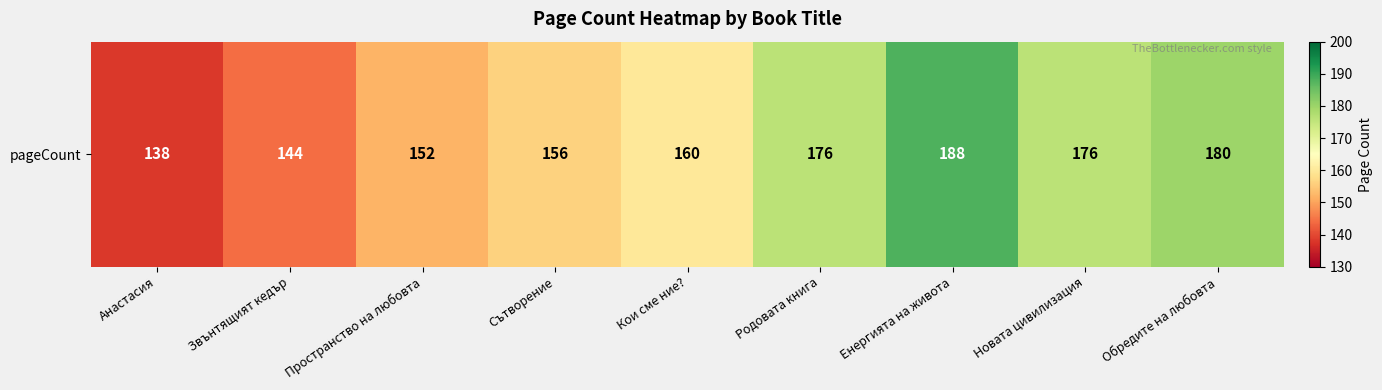

Which category has the lowest value across all series?

Анастасия